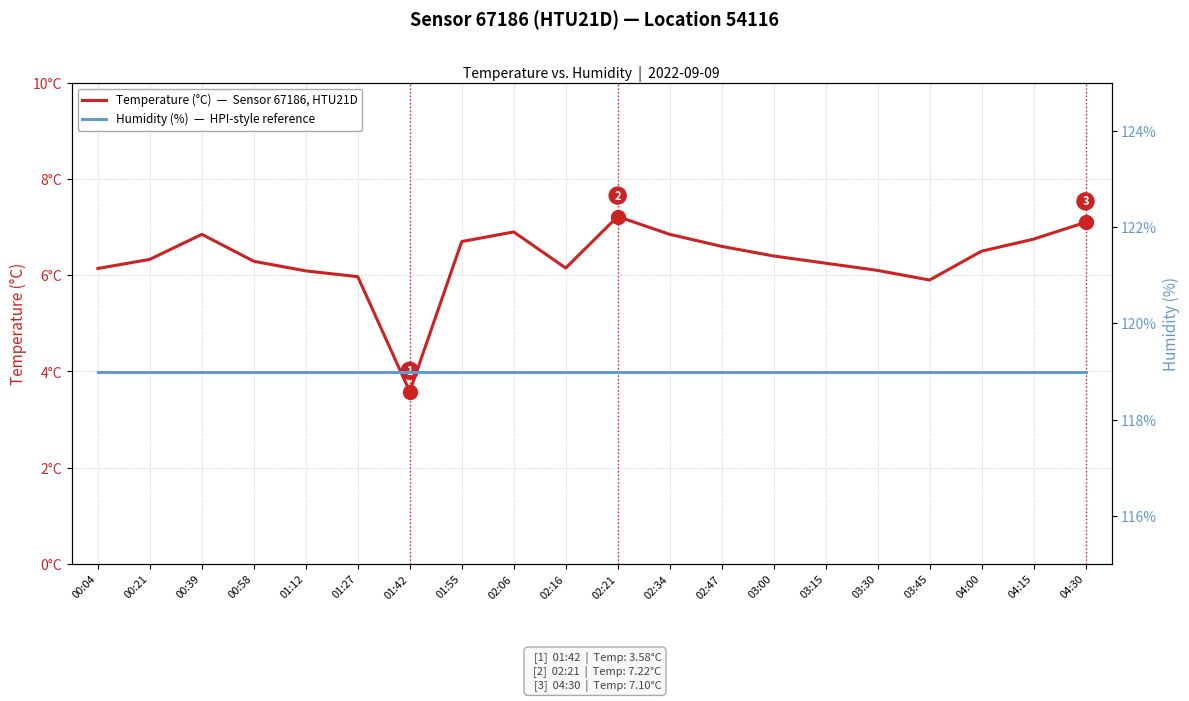

Does the chart display data point markers on the line(s)?

No